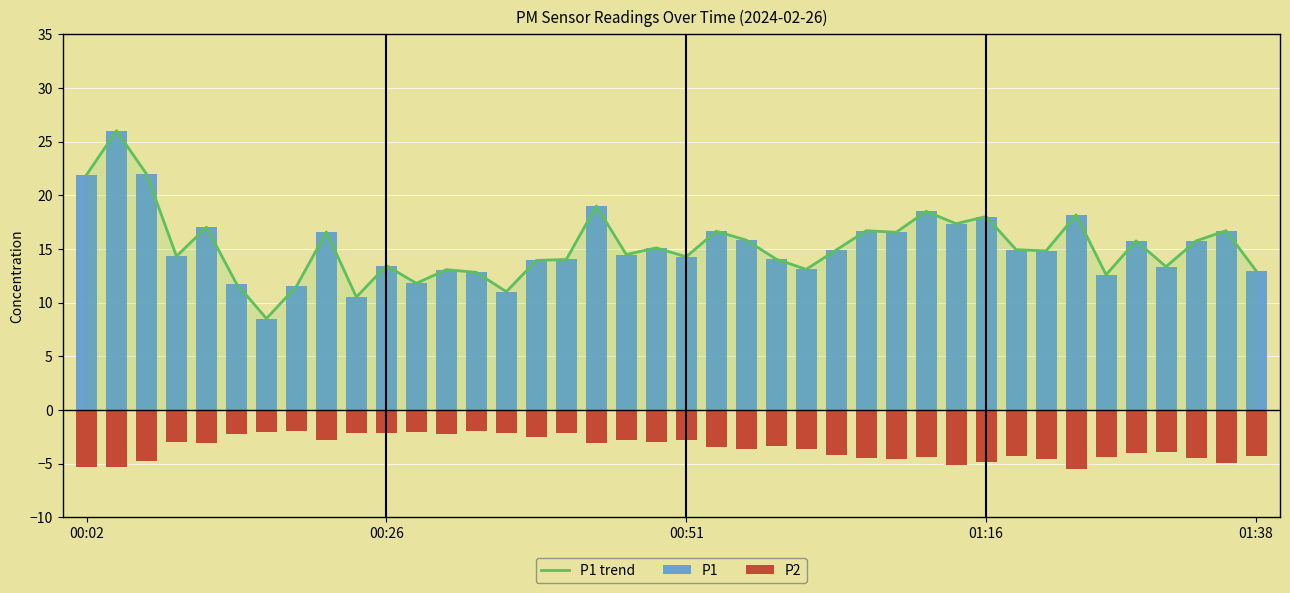

The value of P1 at 6 is 2.1. True or false?

False